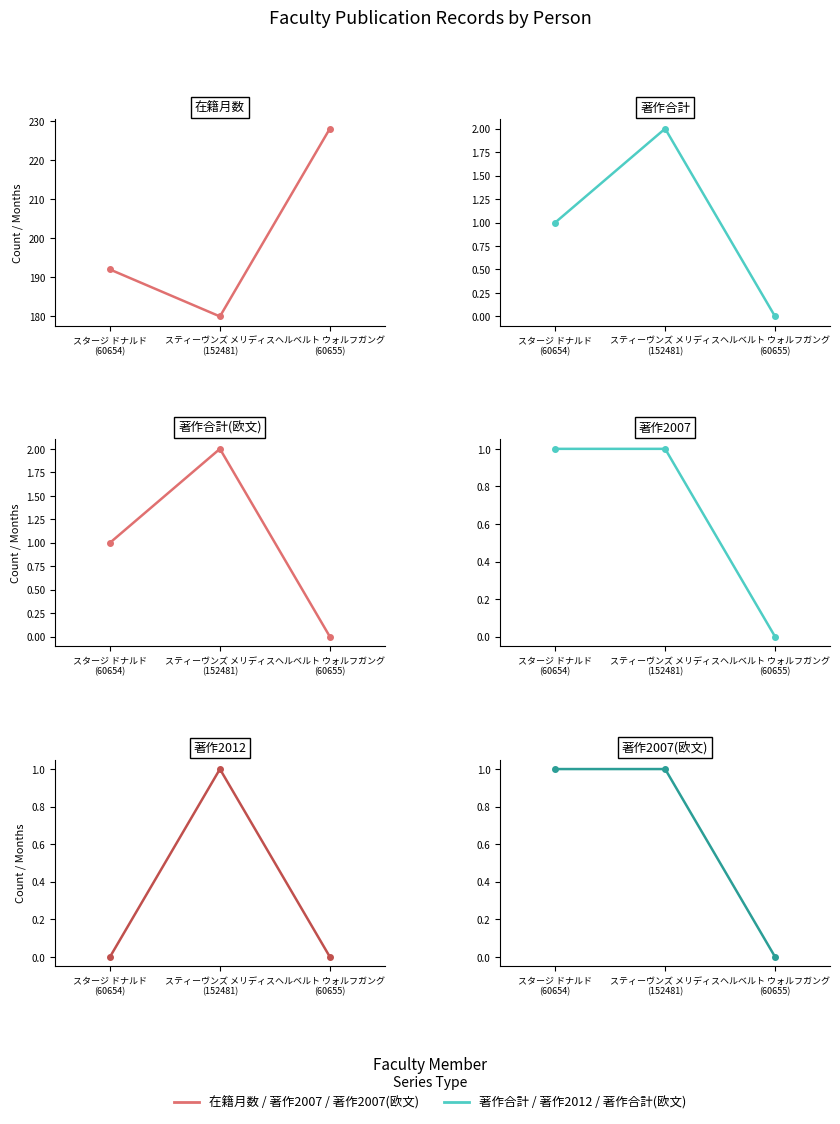

The value of 著作合計 at ヘルベルト ウォルフガング
(60655) is -1. True or false?

False